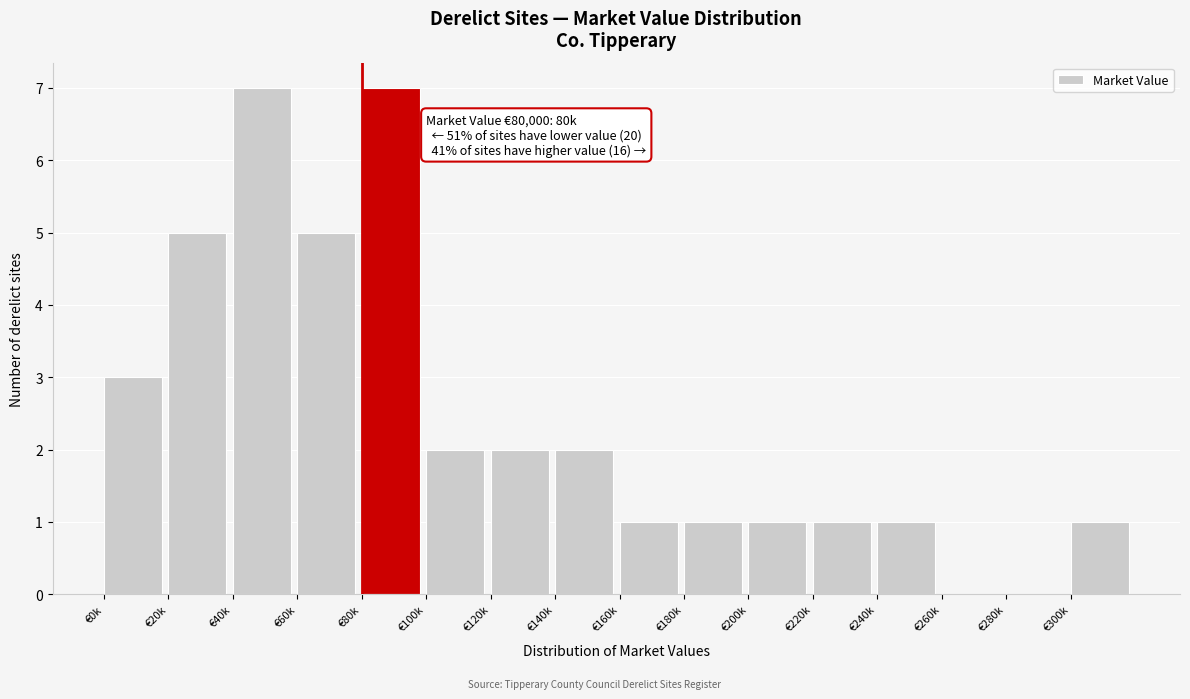

Reading left to right, what are all the values shown in this chart?

€0k=3	€20k=5	€40k=7	€60k=5	€80k=7	€100k=2	€120k=2	€140k=2	€160k=1	€180k=1	€200k=1	€220k=1	€240k=1	€260k=0	€280k=0	€300k=1